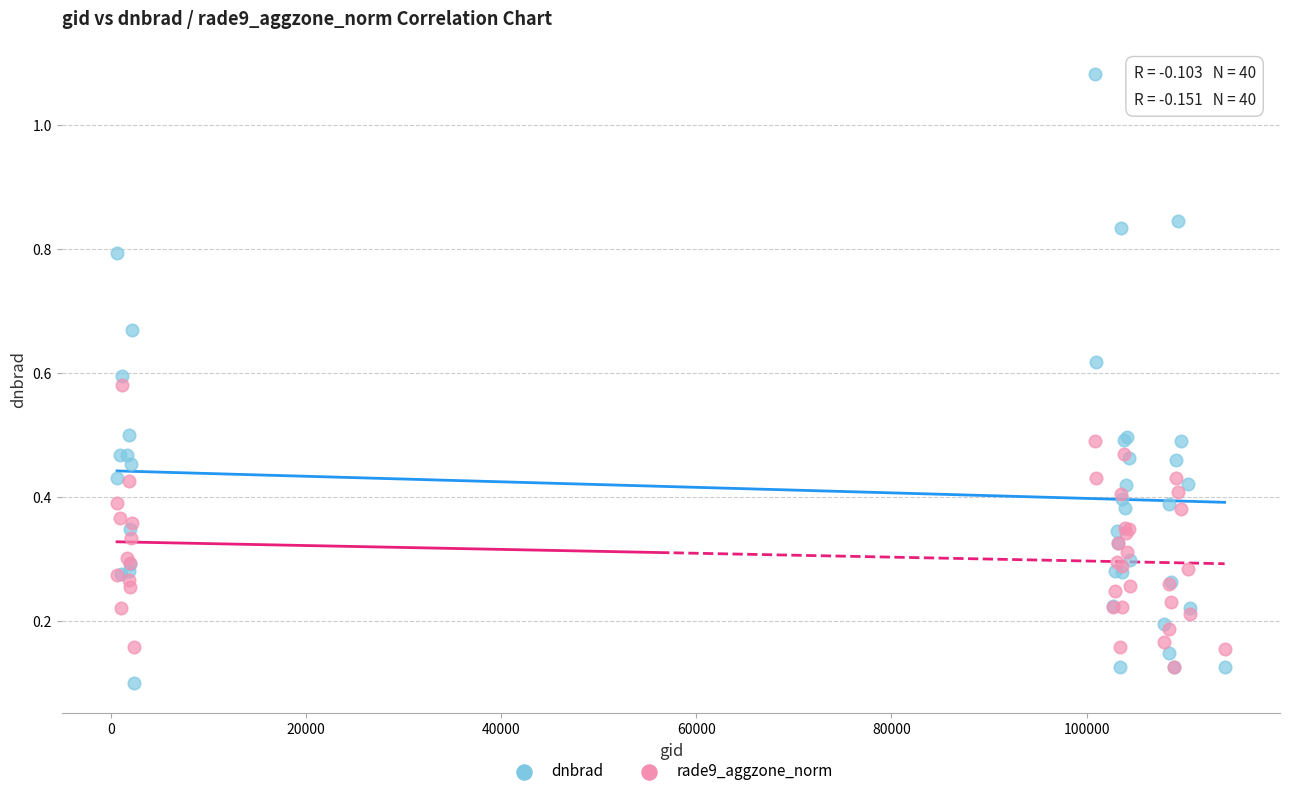

What are all the series names shown in the legend?

dnbrad, rade9_aggzone_norm